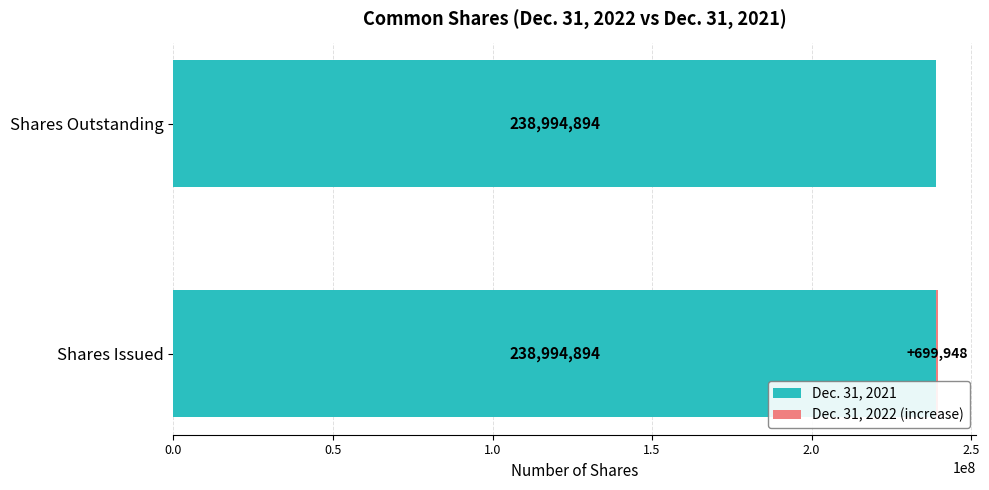

The value of Dec. 31, 2021 at Shares Outstanding is 238994894. True or false?

True